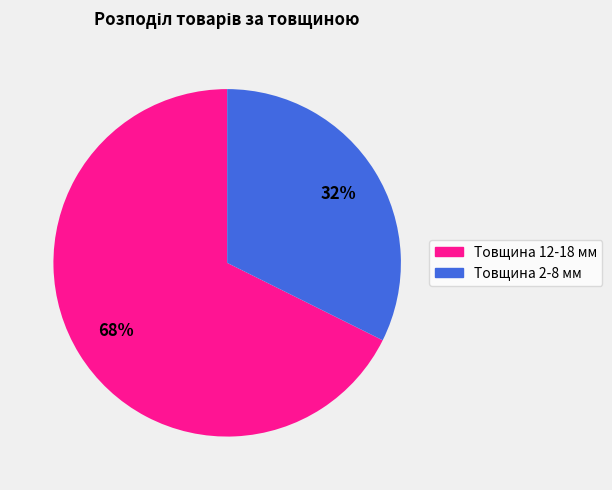

Is there any slice that represents more than half of the pie?

Yes